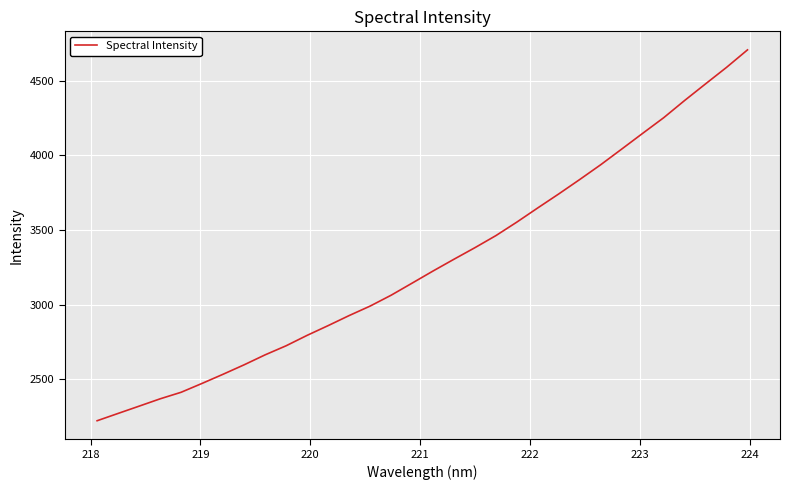

What is the greatest value displayed?

4707.2